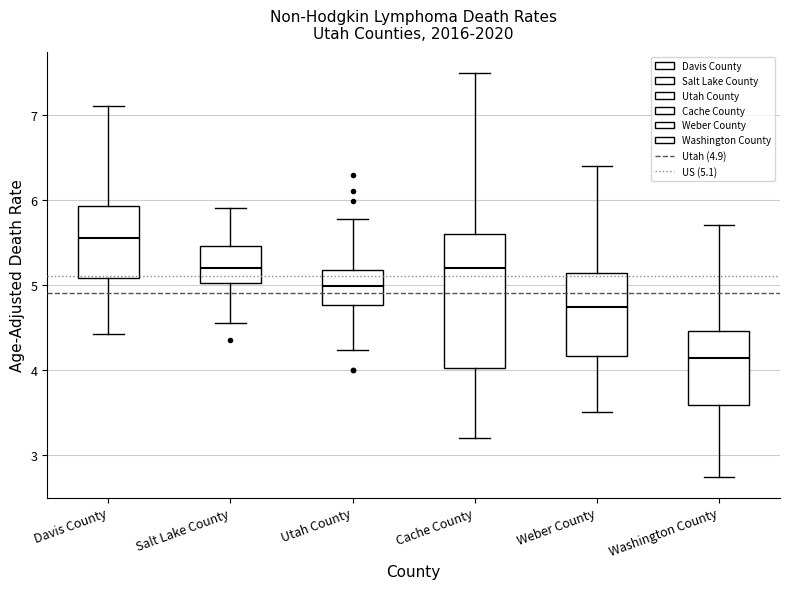

Reading left to right, read every box against the y-axis: the position of its median line, the range the box covers, and the ends of its whiskers. The values are not printed on the chart, so give them approximately, as read against the axis.

Davis County: median 5.5, box 5.1 to 5.9, whiskers 4.4 to 7.1
Salt Lake County: median 5.2, box 5.0 to 5.5, whiskers 4.6 to 5.9
Utah County: median 5.0, box 4.8 to 5.2, whiskers 4.2 to 5.8
Cache County: median 5.2, box 4.0 to 5.6, whiskers 3.2 to 7.5
Weber County: median 4.7, box 4.2 to 5.1, whiskers 3.5 to 6.4
Washington County: median 4.1, box 3.6 to 4.5, whiskers 2.7 to 5.7